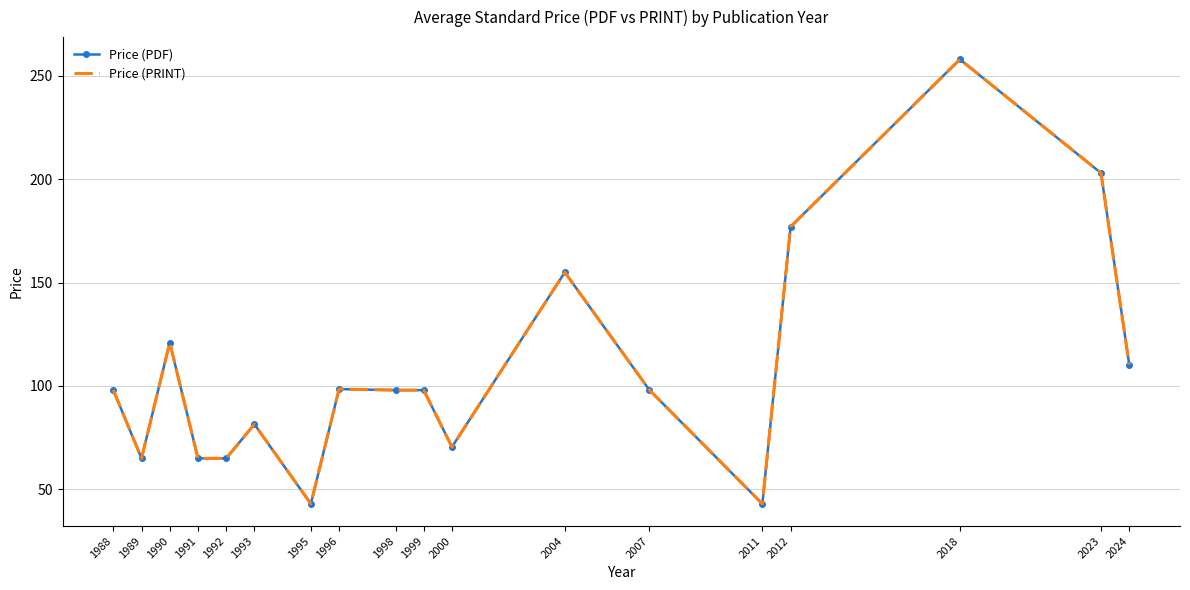

True or false: Price (PRINT) and Price (PDF) intersect in this chart.

False